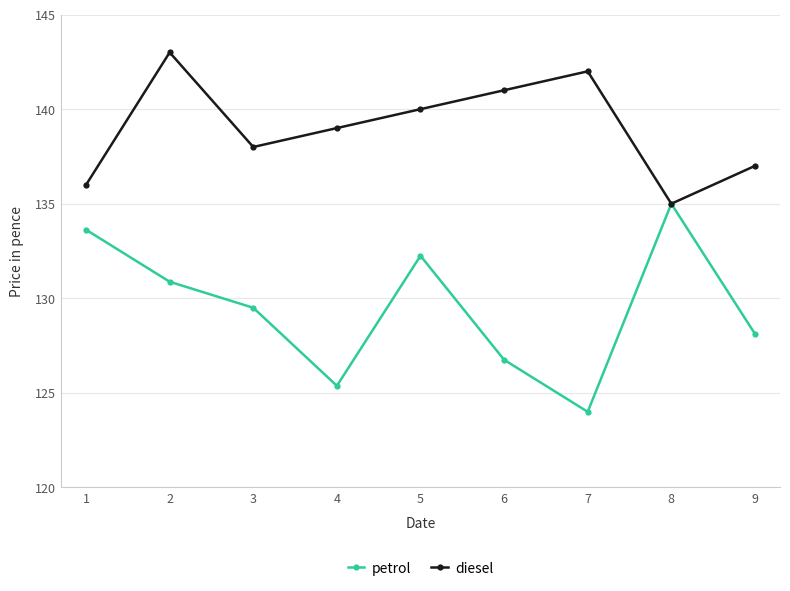

What is the spread (max minus min) of values at 1?

2.4